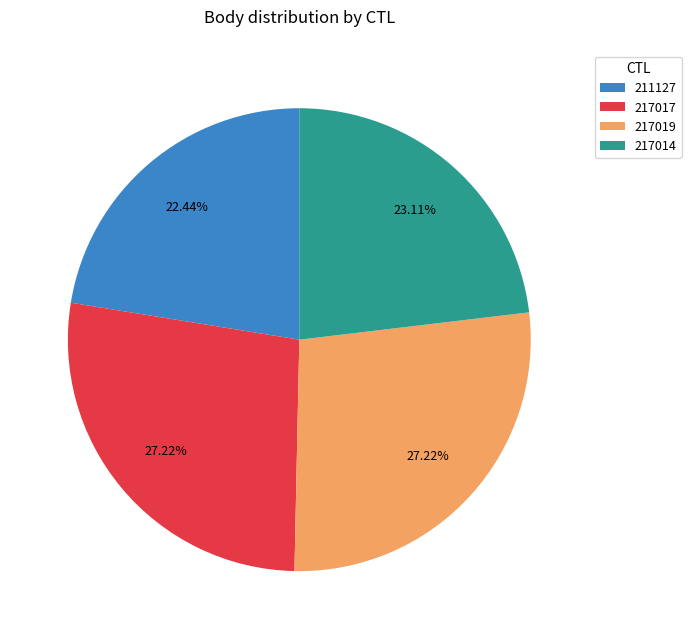

What is the ratio of the value at 217014 to the value at 217019?

0.8